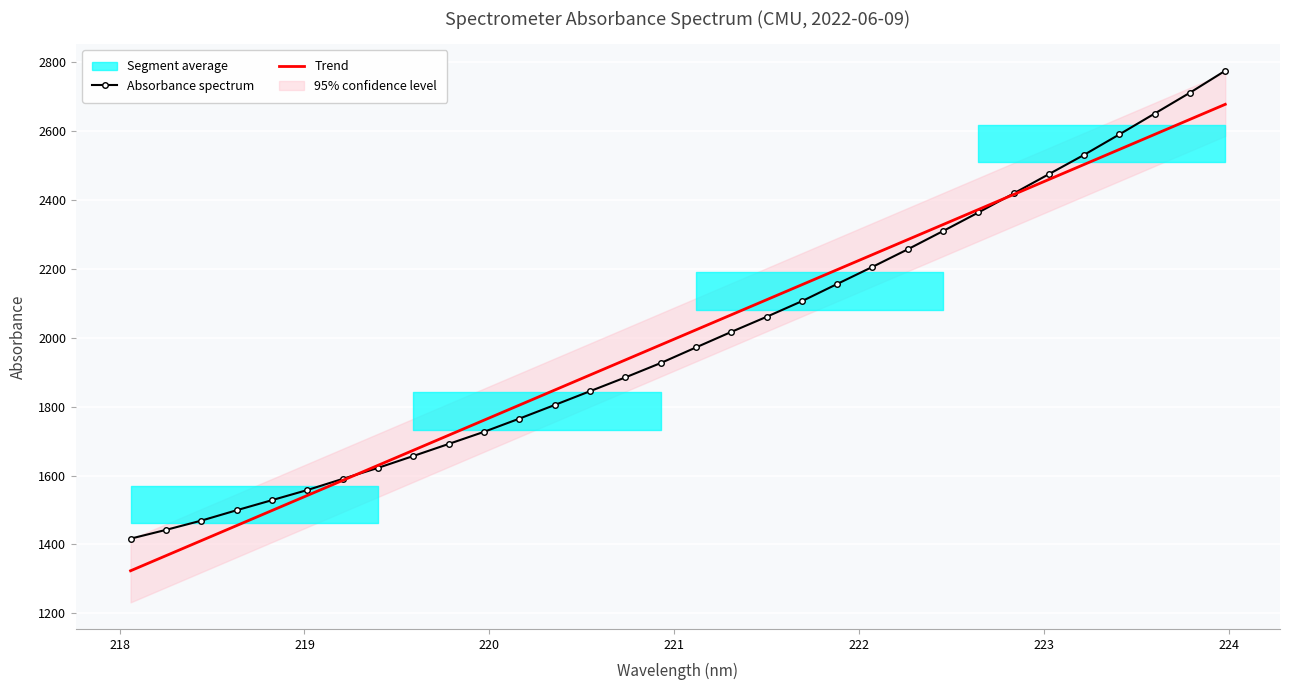

What is the highest value of the Trend series?

2677.9